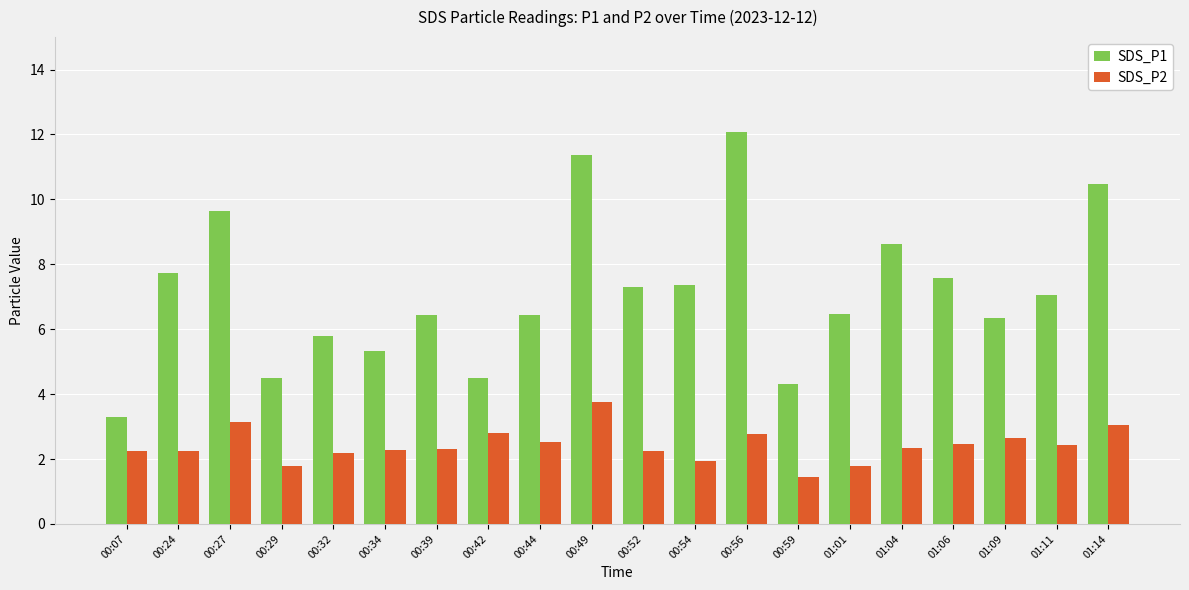

Which series has the widest spread of values?

SDS_P1